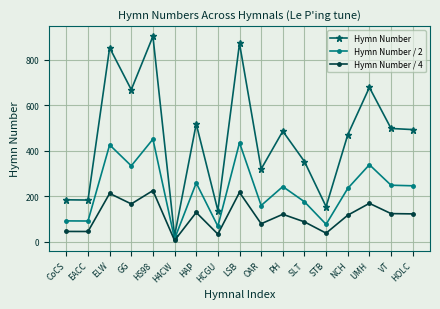

True or false: Hymn Number has a value of 43.6 at STB.

False